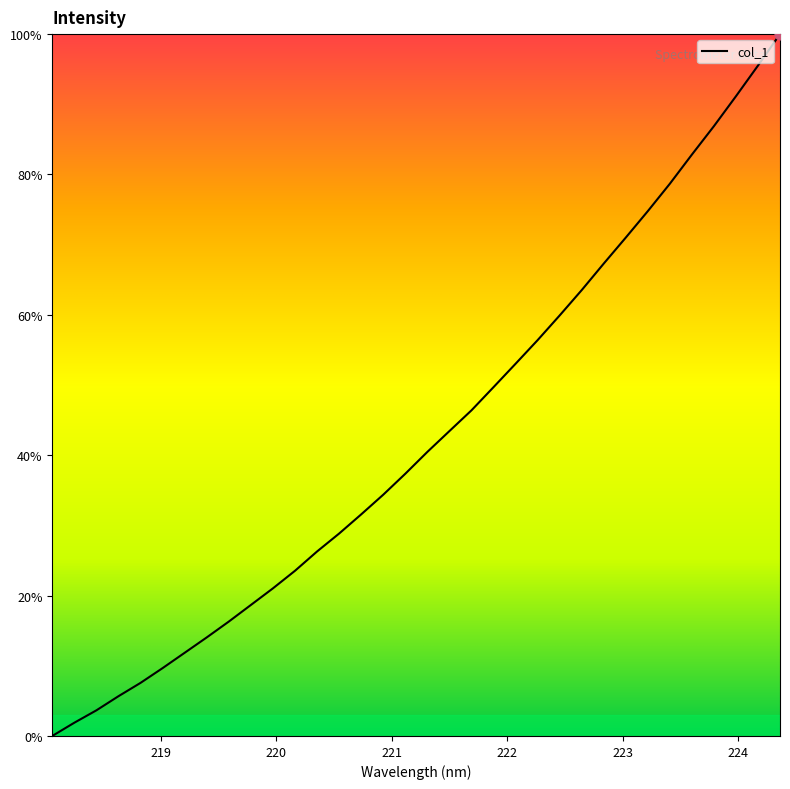

What is the maximum value shown in the chart?

100.0